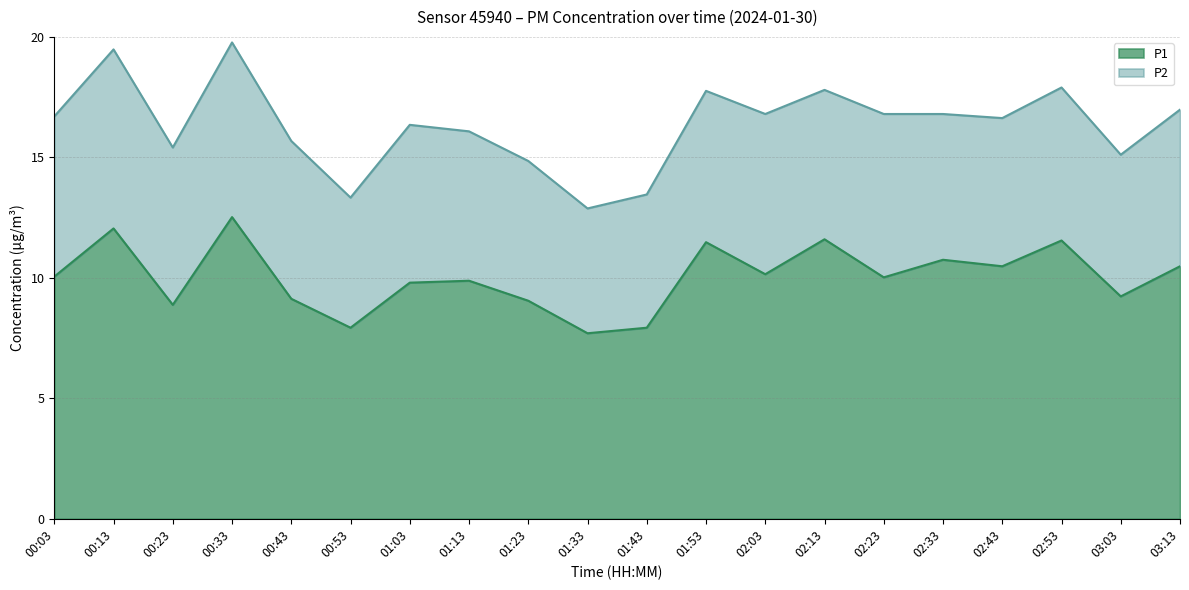

What is the sum of all values?

200.7